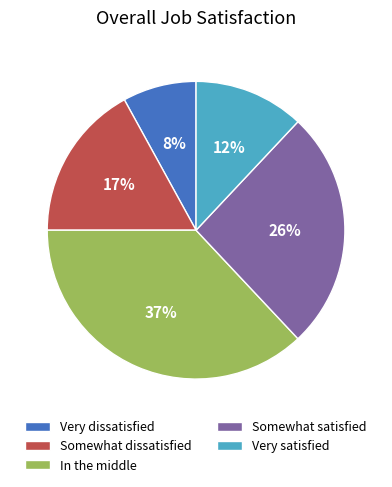

Is the sum of Somewhat dissatisfied and Very satisfied greater than half?

No